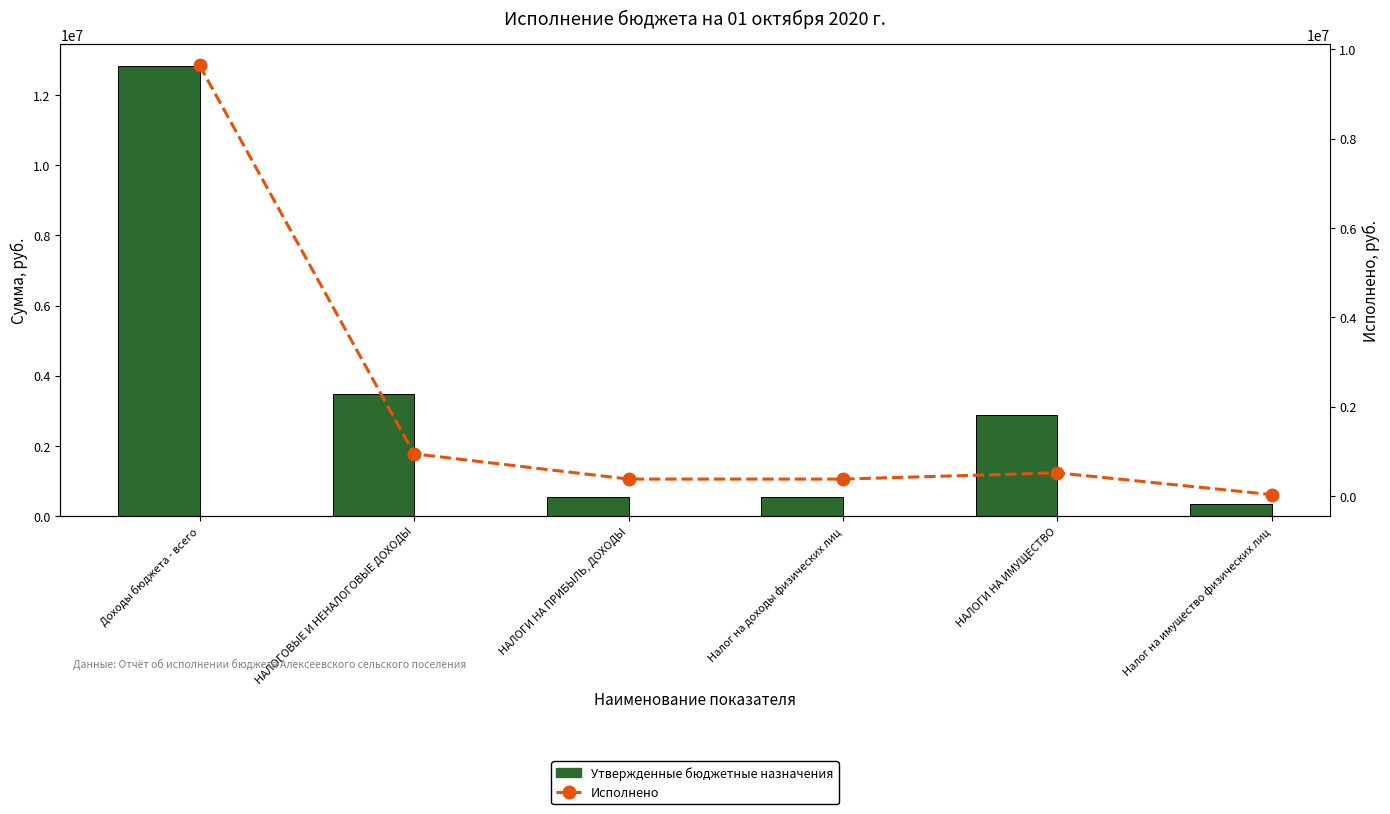

Reading left to right, list all the values displayed in this chart.

Утвержденные бюджетные назначения: 12811900.0	3482600.0	551600.0	551600.0	2887900.0	339200.0
Исполнено: 9636461.2	943962.8	378653.6	378653.6	518226.2	30997.7